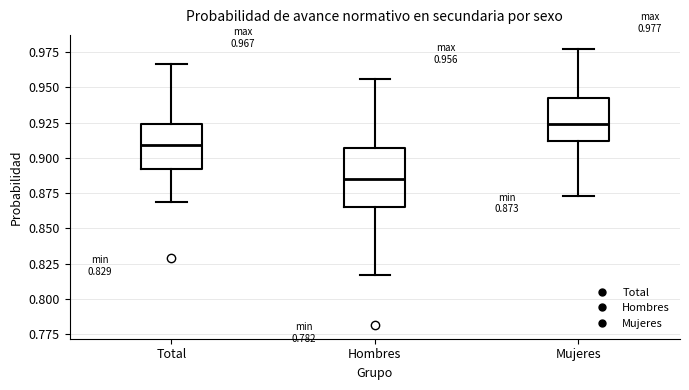

Which box's median line is the lowest?

Hombres